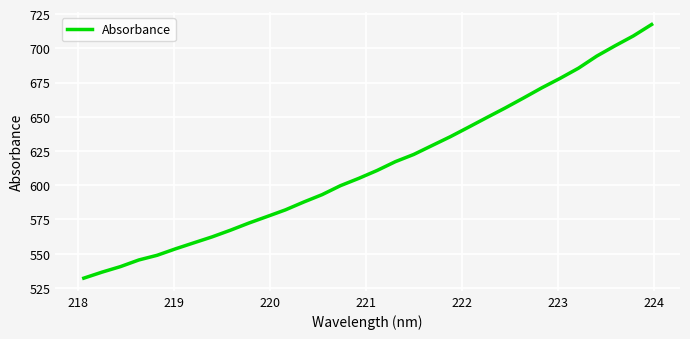

Reading right to left, list all the values displayed in this chart.

717.4	709.0	701.8	694.3	685.5	678.1	671.1	663.7	656.4	649.5	642.4	635.4	628.9	622.4	617.2	610.7	605.0	599.6	593.1	587.7	582.0	577.1	572.3	567.1	562.3	557.9	553.5	548.8	545.4	540.5	536.5	532.1